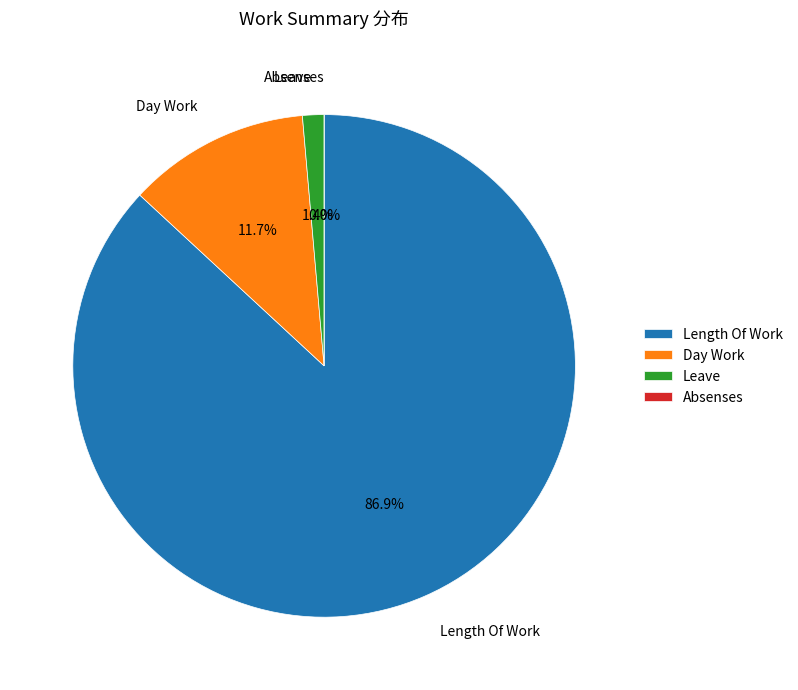

Count the number of slices in the pie.

4